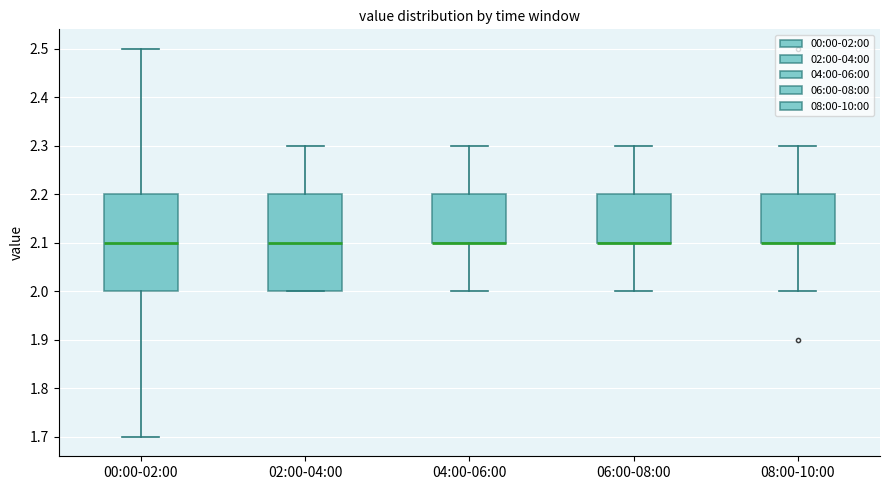

Reading left to right, transcribe this box plot: for each box, give where its median line is, the range the box spans, and where its two whiskers end, as read against the y-axis. The values are not printed on the chart, so give them approximately, as read against the axis.

00:00-02:00: median 2.1, box 2.0 to 2.2, whiskers 1.7 to 2.5
02:00-04:00: median 2.1, box 2.0 to 2.2, whiskers 2.0 to 2.3
04:00-06:00: median 2.1 (drawn on the box's lower edge), box 2.1 to 2.2, whiskers 2.0 to 2.3
06:00-08:00: median 2.1 (drawn on the box's lower edge), box 2.1 to 2.2, whiskers 2.0 to 2.3
08:00-10:00: median 2.1 (drawn on the box's lower edge), box 2.1 to 2.2, whiskers 2.0 to 2.3